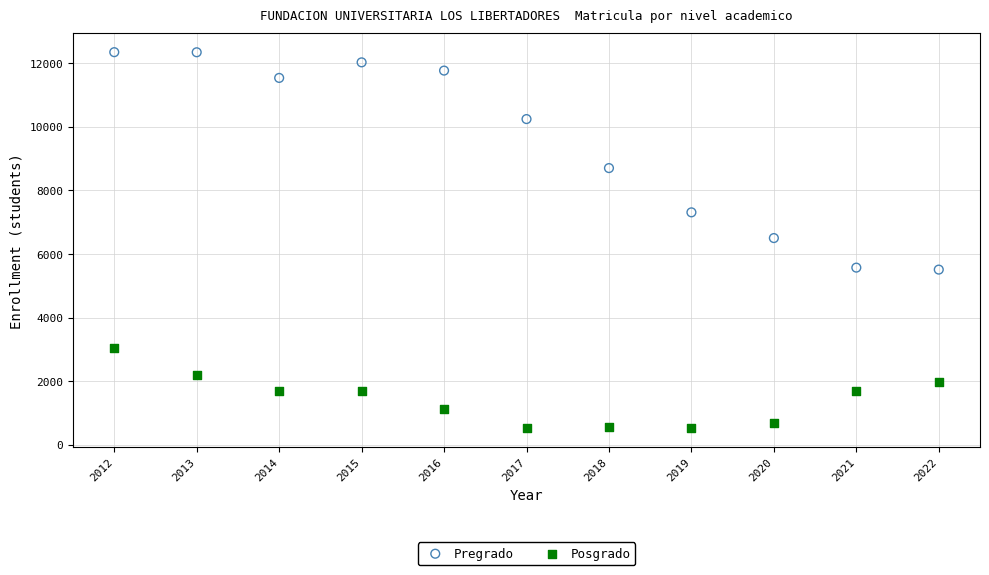

Across all data points, what is the range of X values (max minus min)?

10